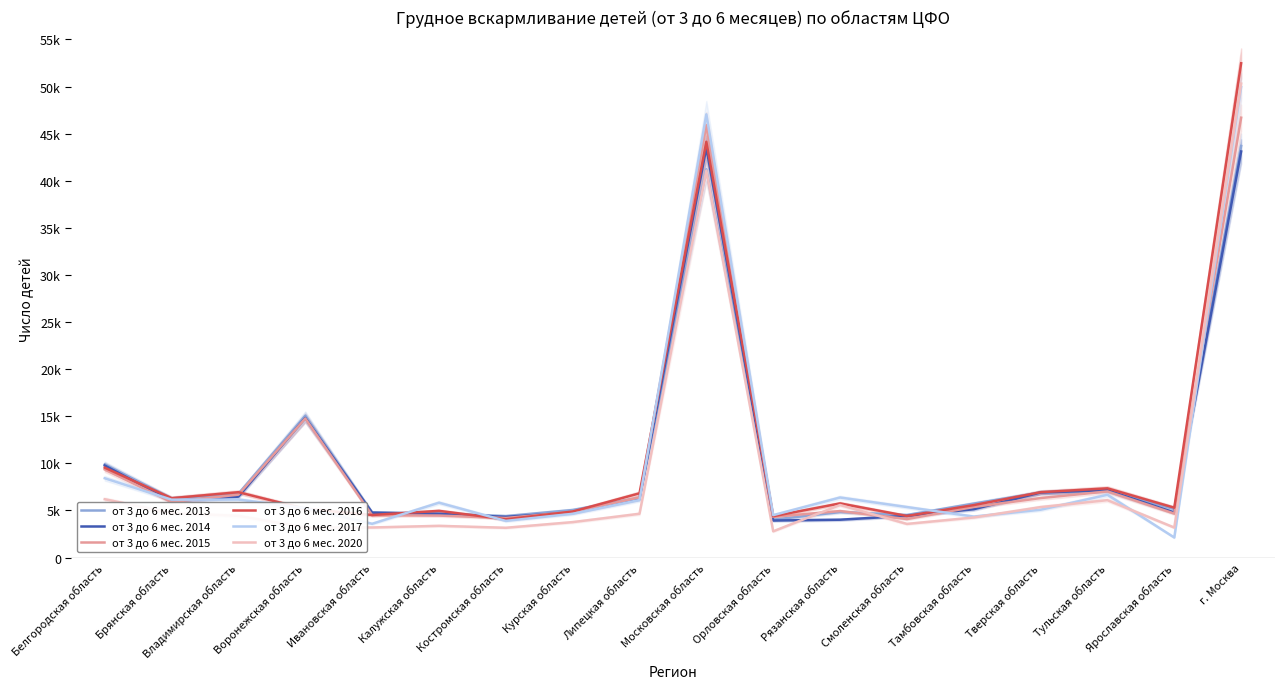

Is the value of от 3 до 6 мес. 2015 at Тульская область greater than the value of от 3 до 6 мес. 2016 at г. Москва?

No